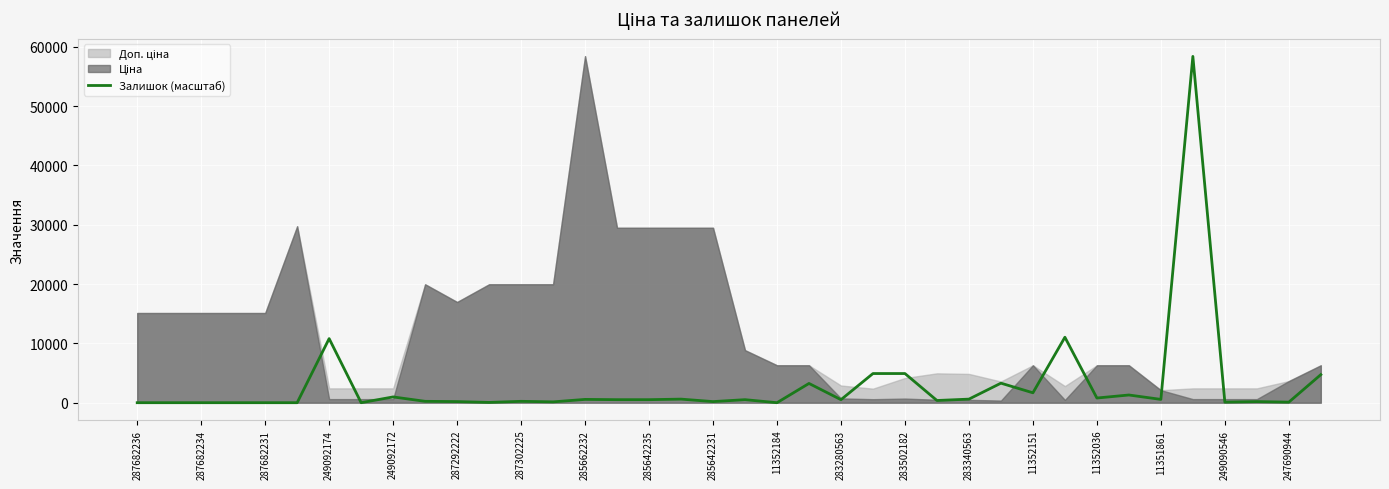

What is the label of the 15th point from the right?

23